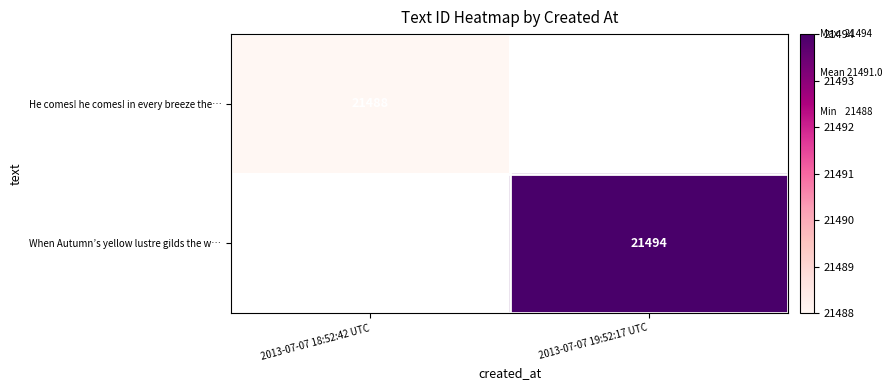

True or false: When Autumn’s yellow lustre gilds the w… has a value of 21494 at 2013-07-07 19:52:17 UTC.

True